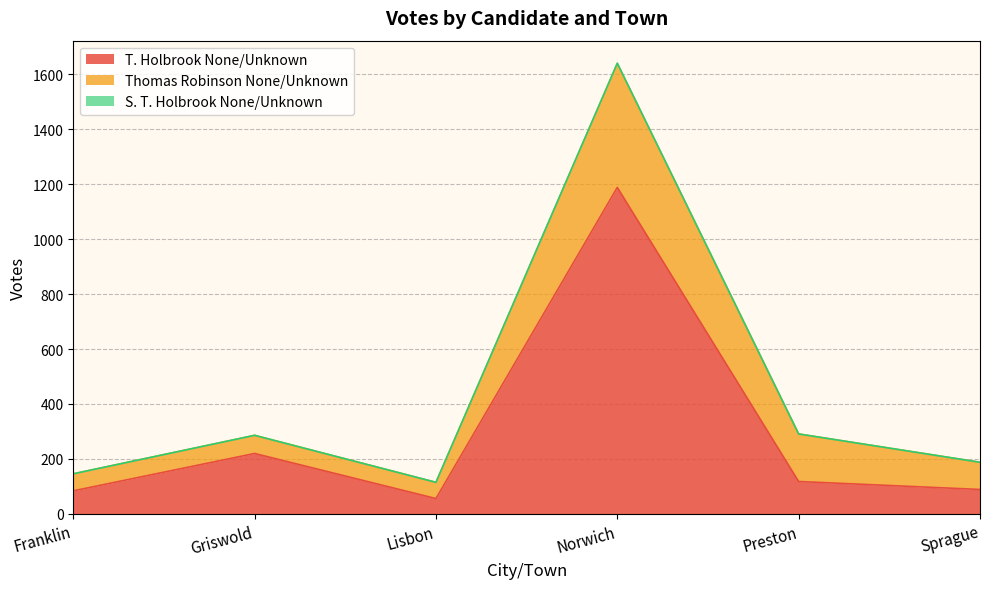

In T. Holbrook None/Unknown, how many points are lower than both neighbors (excluding endpoints)?

1